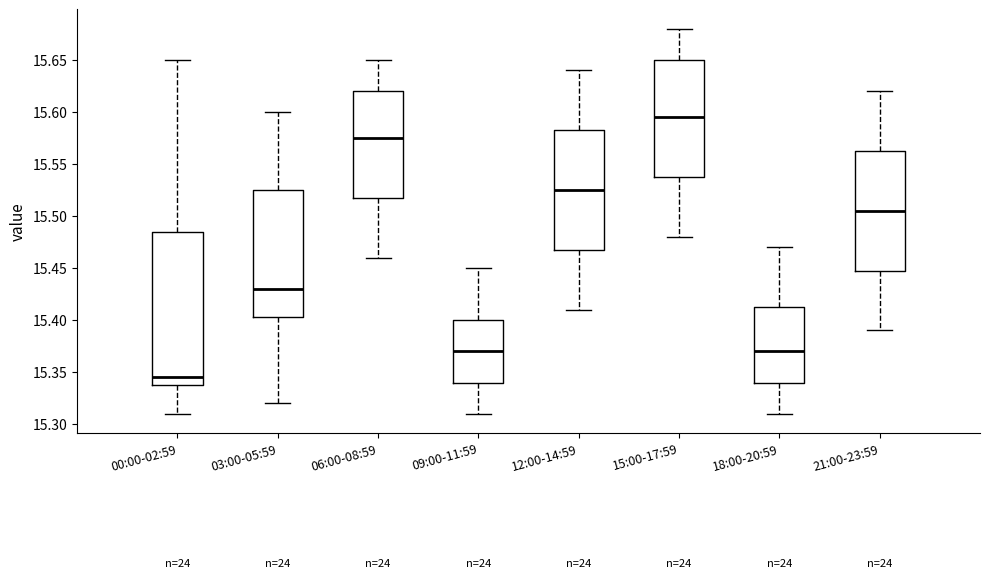

Reading left to right, read every box against the y-axis: the position of its median line, the range the box covers, and the ends of its whiskers. The values are not printed on the chart, so give them approximately, as read against the axis.

00:00-02:59: median 15.345, box 15.340 to 15.485, whiskers 15.310 to 15.650
03:00-05:59: median 15.430, box 15.405 to 15.525, whiskers 15.320 to 15.600
06:00-08:59: median 15.575, box 15.520 to 15.620, whiskers 15.460 to 15.650
09:00-11:59: median 15.370, box 15.340 to 15.400, whiskers 15.310 to 15.450
12:00-14:59: median 15.525, box 15.470 to 15.585, whiskers 15.410 to 15.640
15:00-17:59: median 15.595, box 15.540 to 15.650, whiskers 15.480 to 15.680
18:00-20:59: median 15.370, box 15.340 to 15.415, whiskers 15.310 to 15.470
21:00-23:59: median 15.505, box 15.450 to 15.565, whiskers 15.390 to 15.620